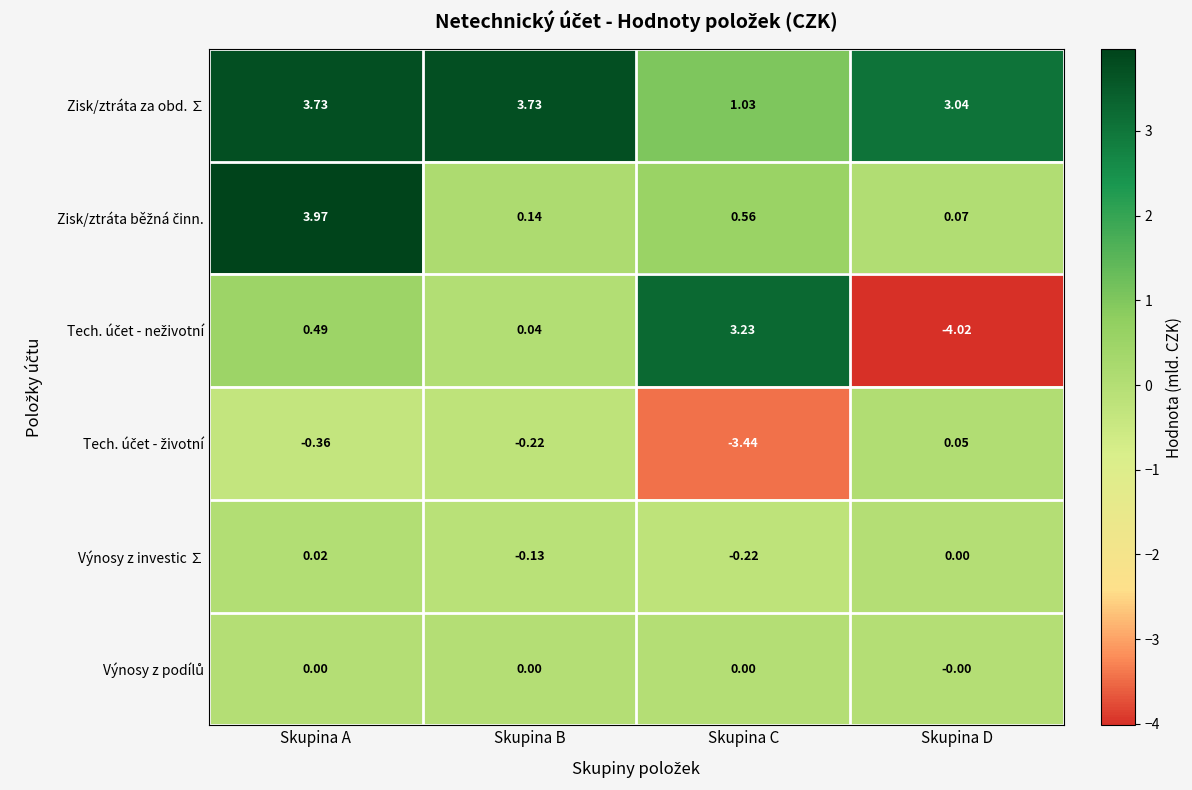

At which label does Výnosy z investic ∑ reach its peak?

Skupina A